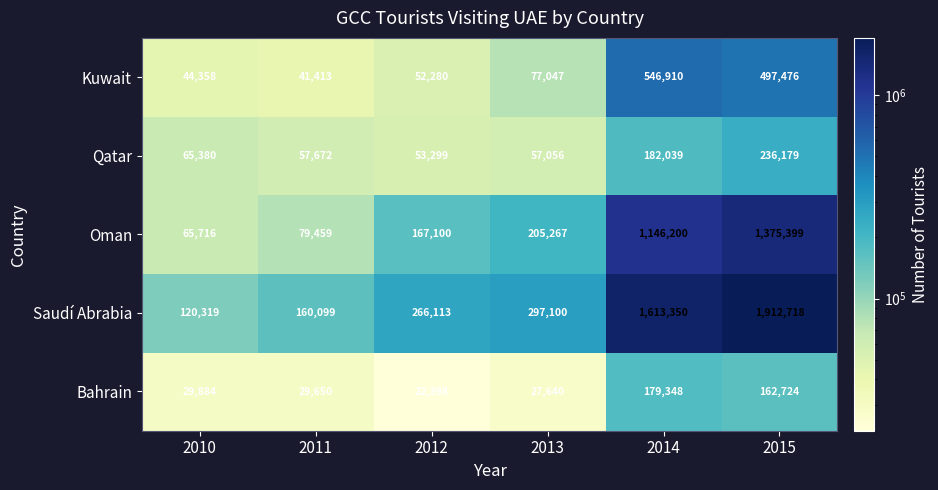

Reading left to right, list all the values displayed in this chart.

Kuwait: 2010=44358	2011=41413	2012=52280	2013=77047	2014=546910	2015=497476
Qatar: 2010=65380	2011=57672	2012=53299	2013=57056	2014=182039	2015=236179
Oman: 2010=65716	2011=79459	2012=167100	2013=205267	2014=1146200	2015=1375399
Saudí Abrabia: 2010=120319	2011=160099	2012=266113	2013=297100	2014=1613350	2015=1912718
Bahrain: 2010=29884	2011=29650	2012=22398	2013=27640	2014=179348	2015=162724